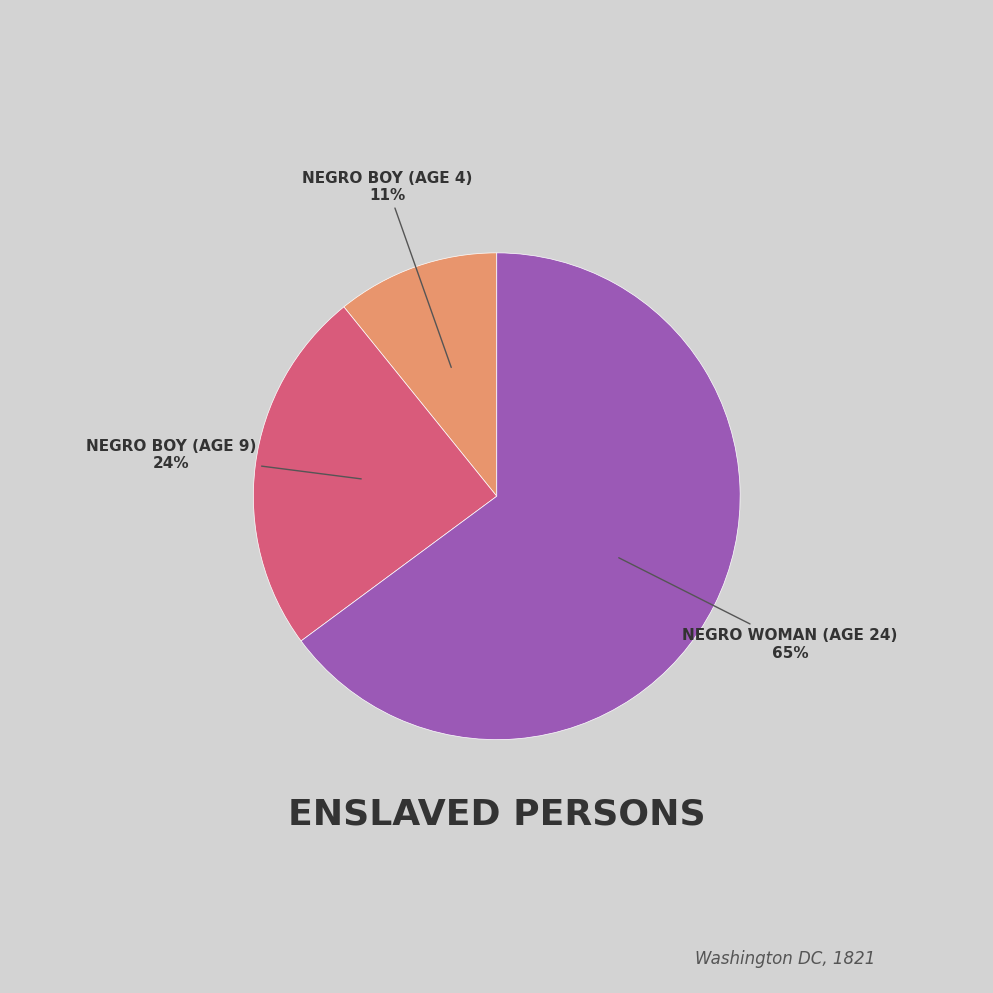

To the nearest percent, what is the difference between the largest and smallest slice percentages?

54%